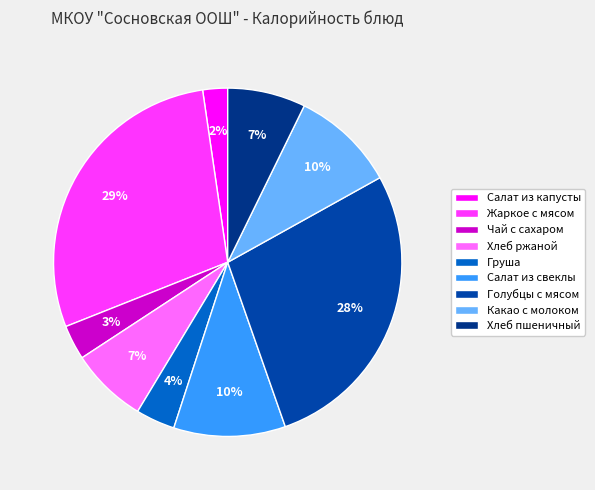

Count the number of slices in the pie.

9